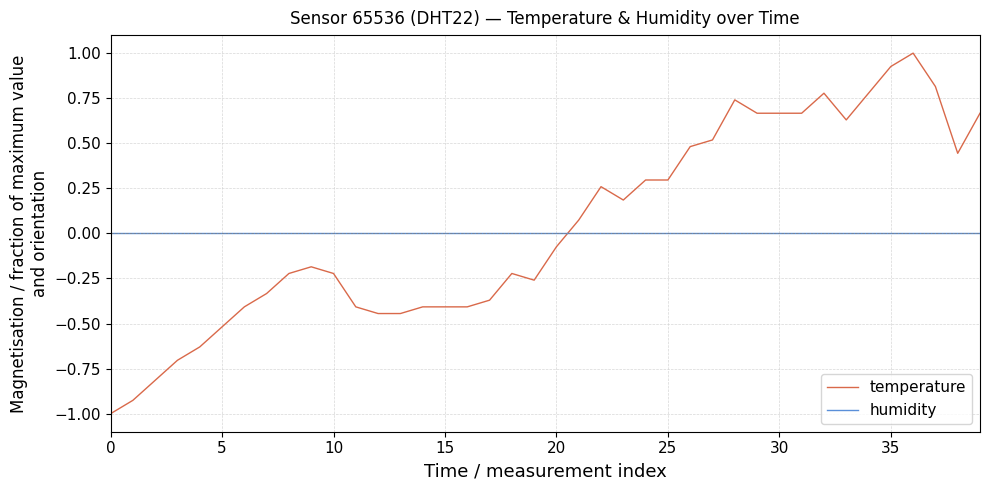

True or false: humidity and temperature intersect in this chart.

True